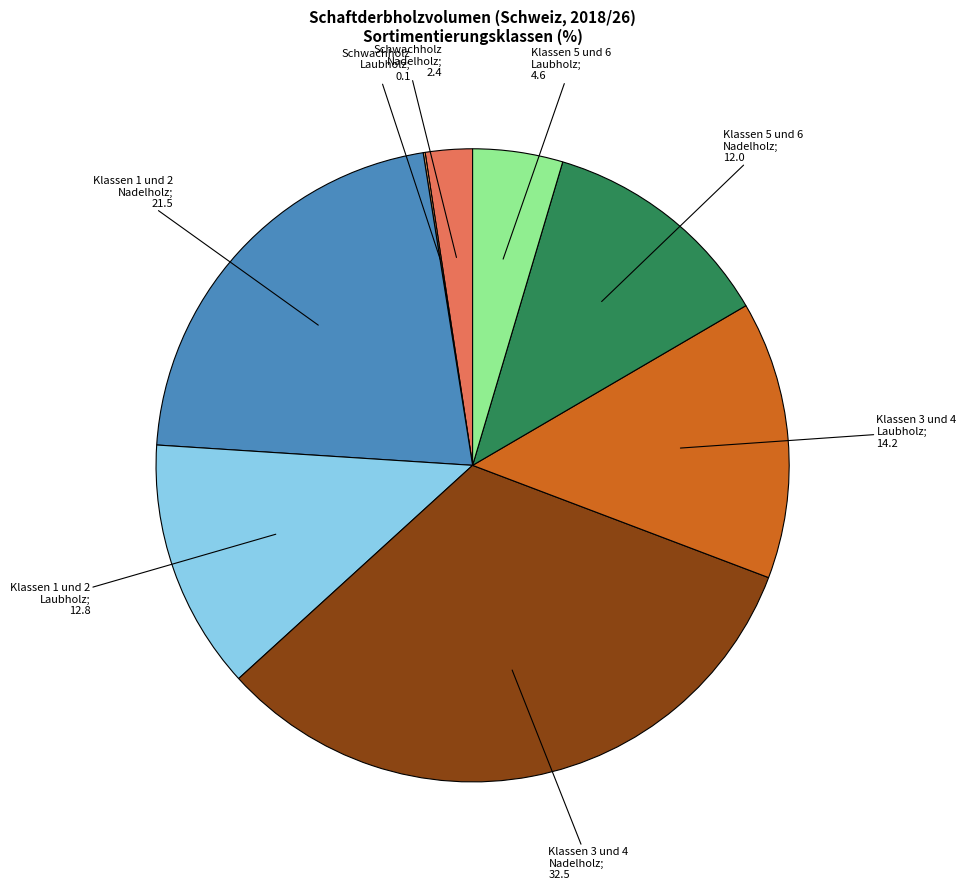

Is there a majority slice in this chart?

No